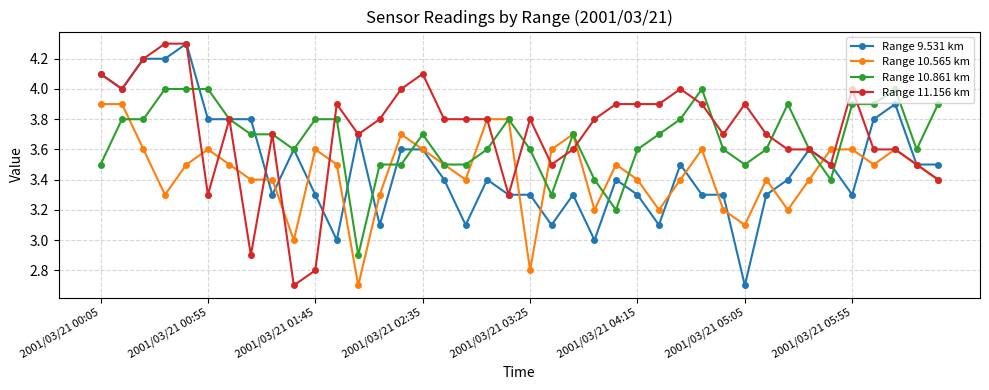

At how many categories does at least one series exceed 2?

40